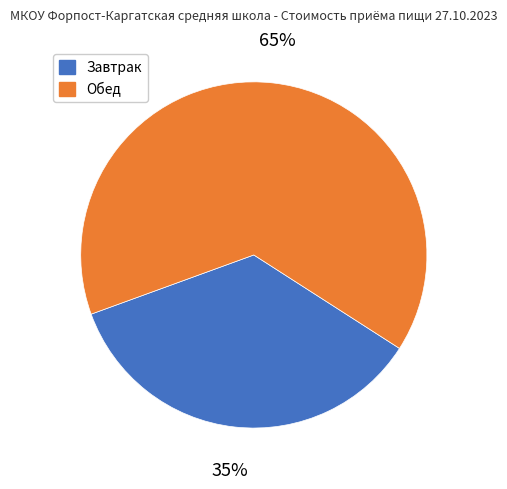

Does Завтрак account for over 50% of the chart?

No